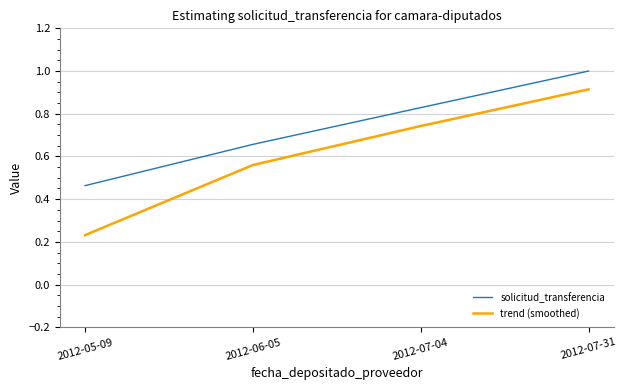

Which category has the highest value across all series?

2012-07-31